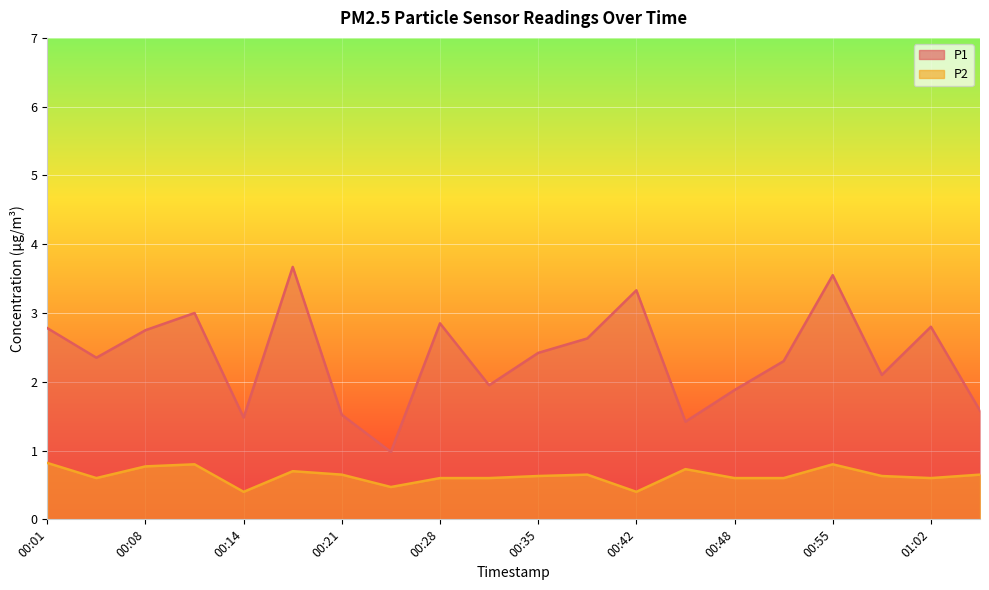

Count the number of categories in the chart.

20